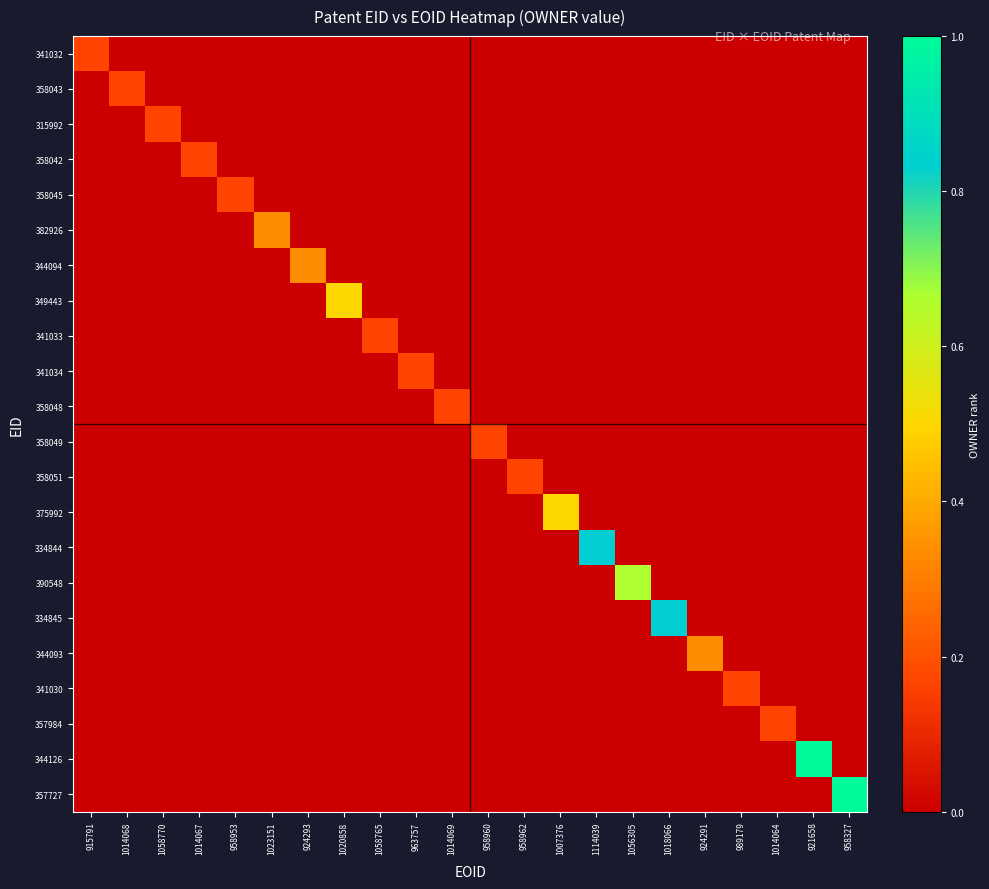

At which label does 344093 reach its minimum?

915791